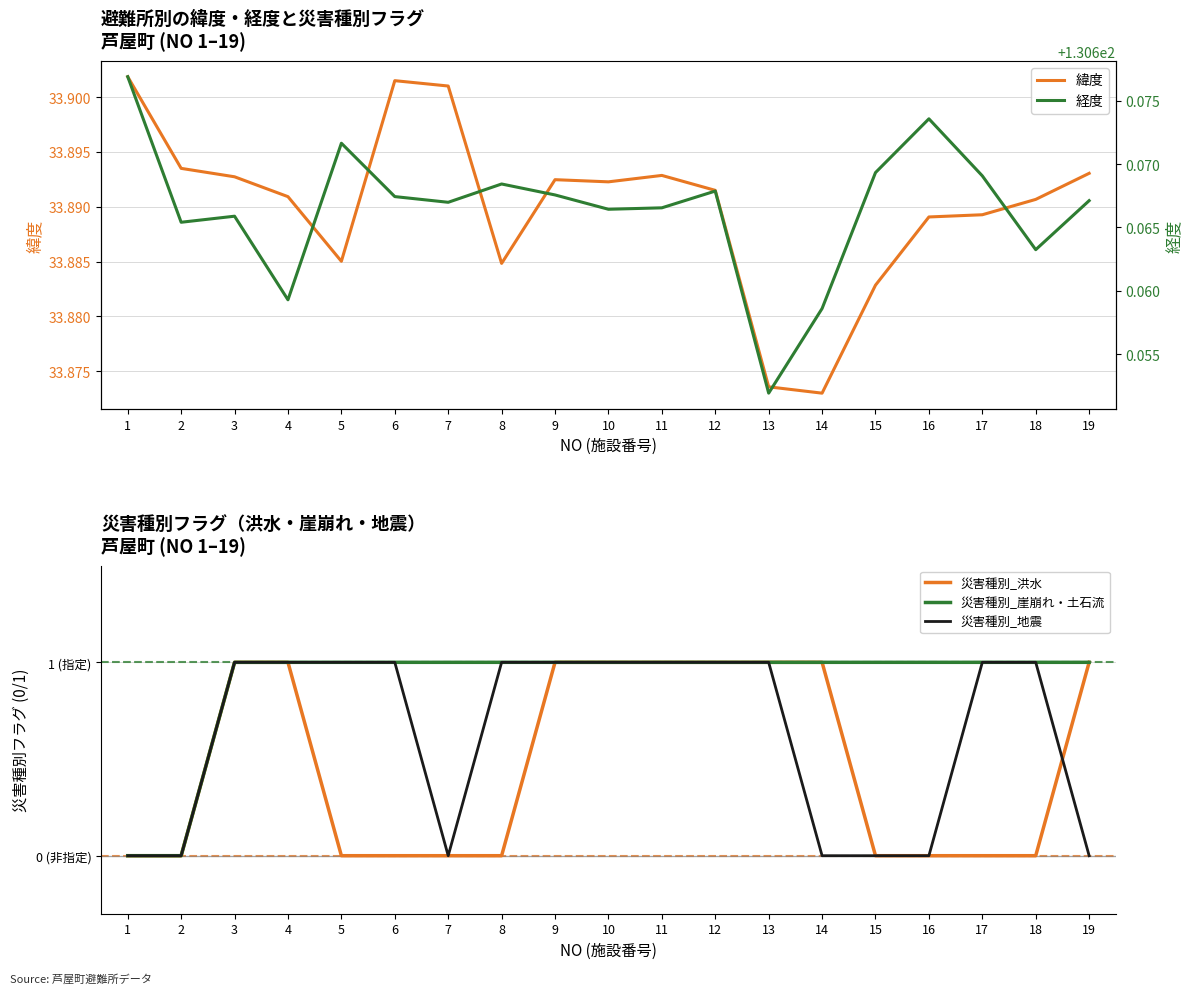

At which label does 経度 reach its peak?

1